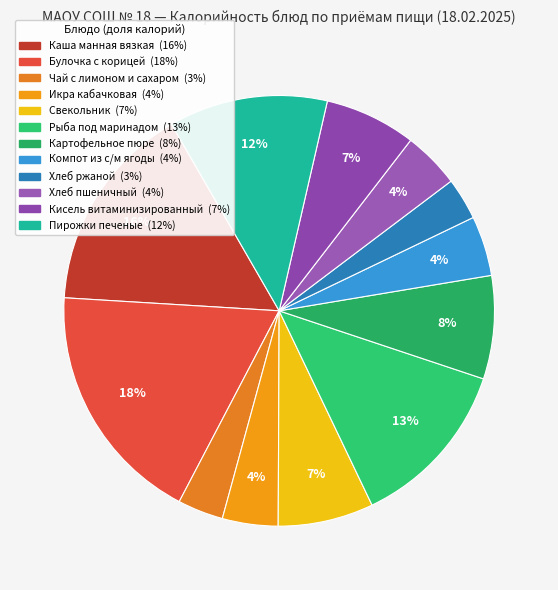

The Каша манная вязкая slice represents 16% of the pie. True or false?

True